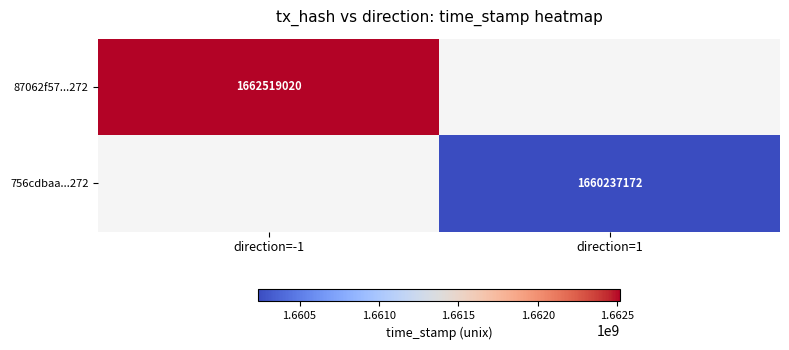

The 87062f57...272 series shows 914336774 at direction=-1. True or false?

False